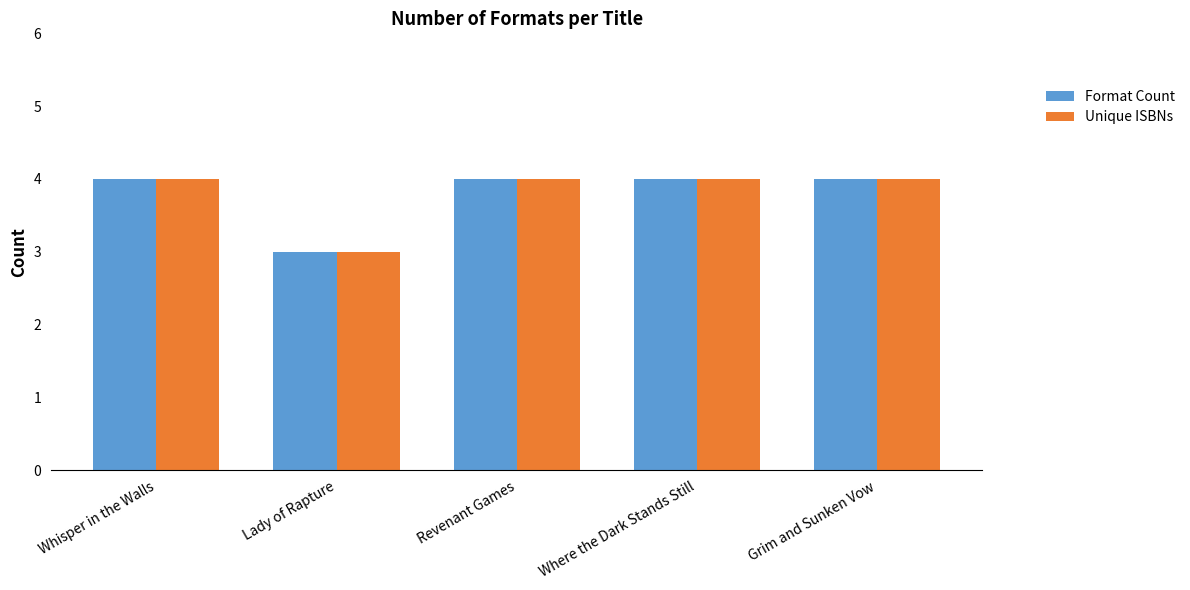

Reading right to left, extract all data points from this chart.

Format Count: Grim and Sunken Vow=4	Where the Dark Stands Still=4	Revenant Games=4	Lady of Rapture=3	Whisper in the Walls=4
Unique ISBNs: Grim and Sunken Vow=4	Where the Dark Stands Still=4	Revenant Games=4	Lady of Rapture=3	Whisper in the Walls=4